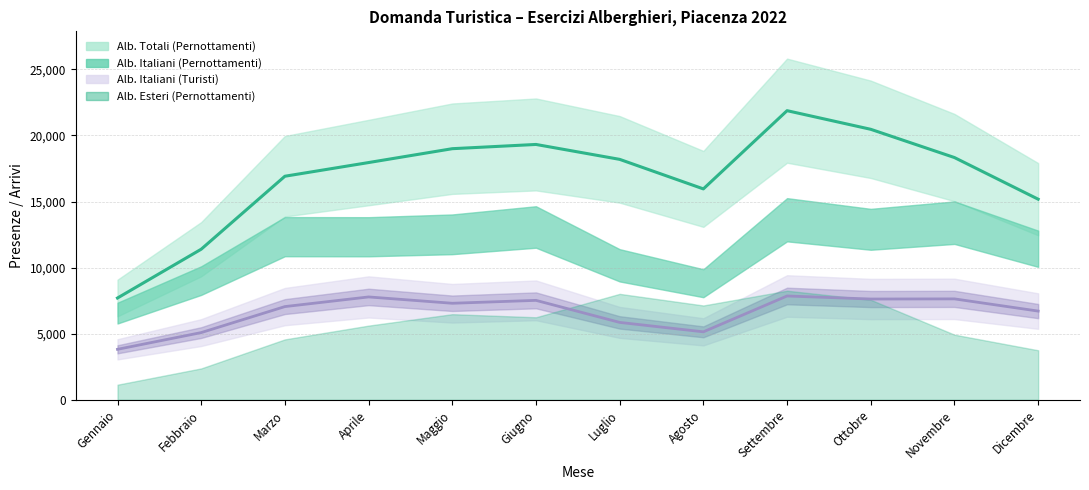

How many values in the Alb. Esteri (Turisti) series are below 3577?

6